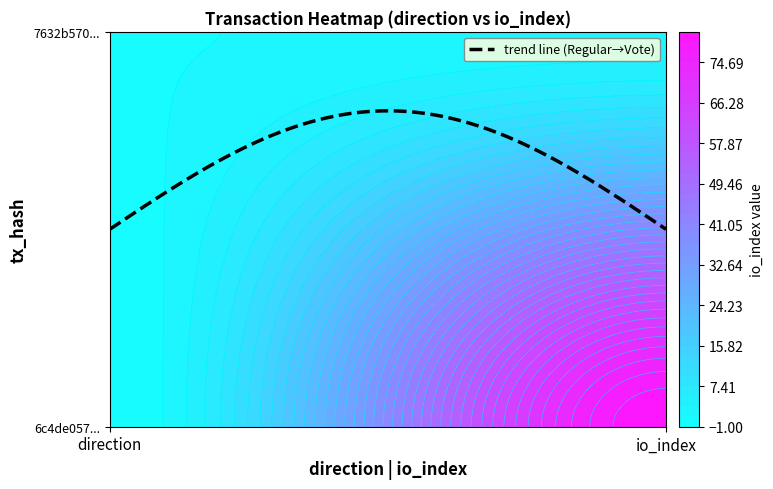

How many negative values does the 6c4de057bb777e8a1dce747aa345ae7d6e6c15d series have?

1